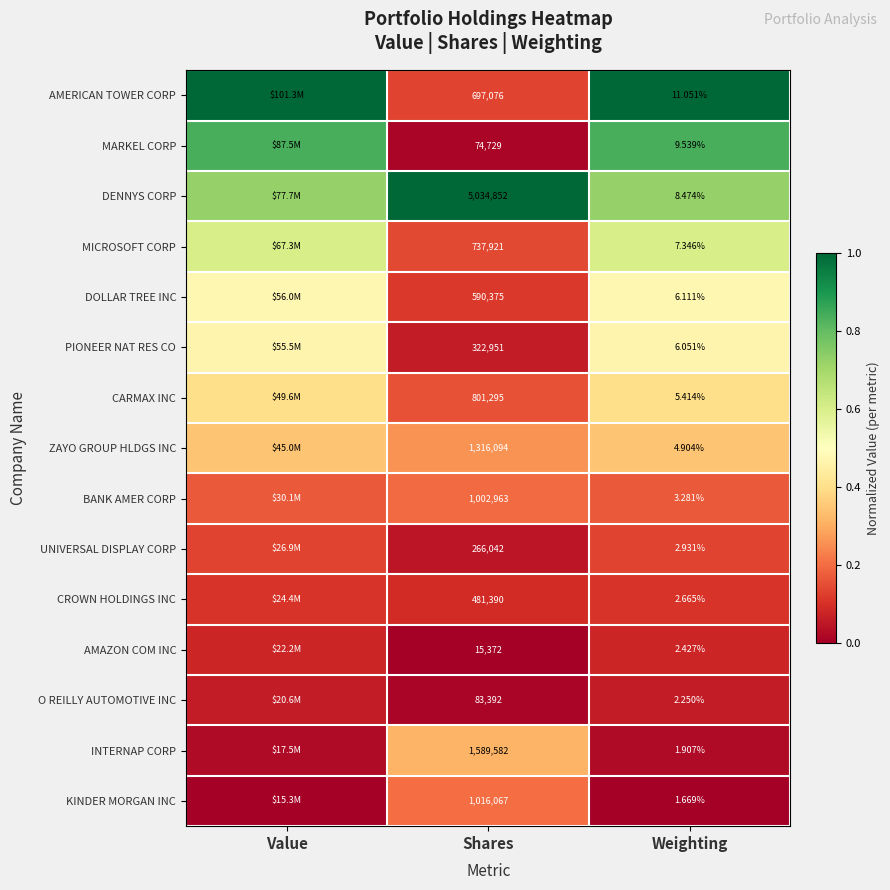

Rank the series at Shares from highest to lowest value.

DENNYS CORP, INTERNAP CORP, ZAYO GROUP HLDGS INC, KINDER MORGAN INC, BANK AMER CORP, CARMAX INC, MICROSOFT CORP, AMERICAN TOWER CORP, DOLLAR TREE INC, CROWN HOLDINGS INC, PIONEER NAT RES CO, UNIVERSAL DISPLAY CORP, O REILLY AUTOMOTIVE INC, MARKEL CORP, AMAZON COM INC